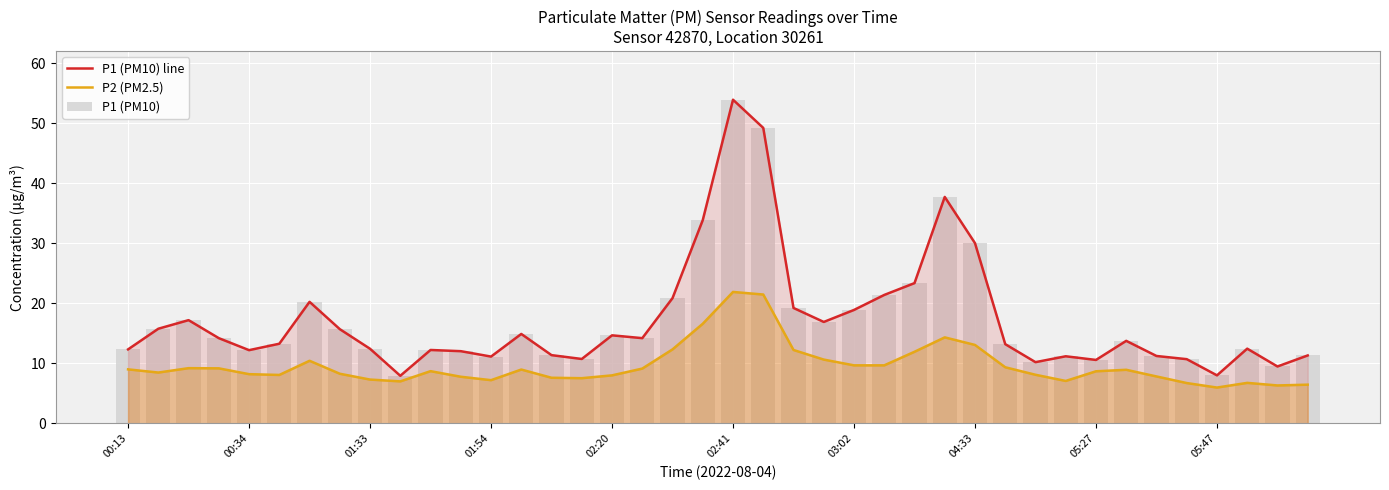

How many values in the P2 (PM2.5) series are below 8?

13